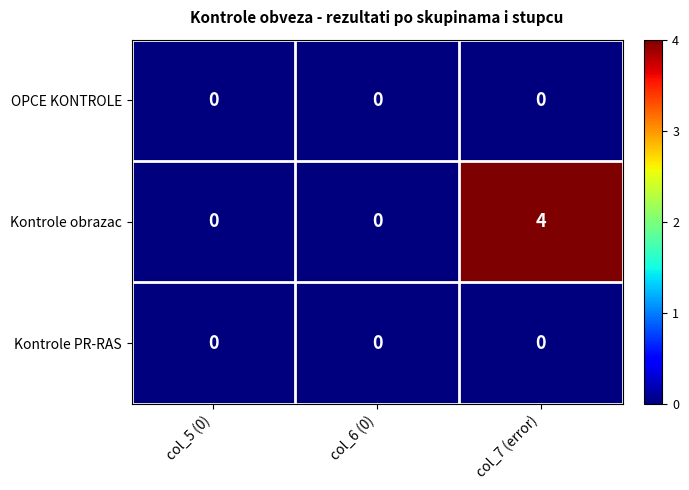

Which series has the largest total across all categories?

Kontrole obrazac